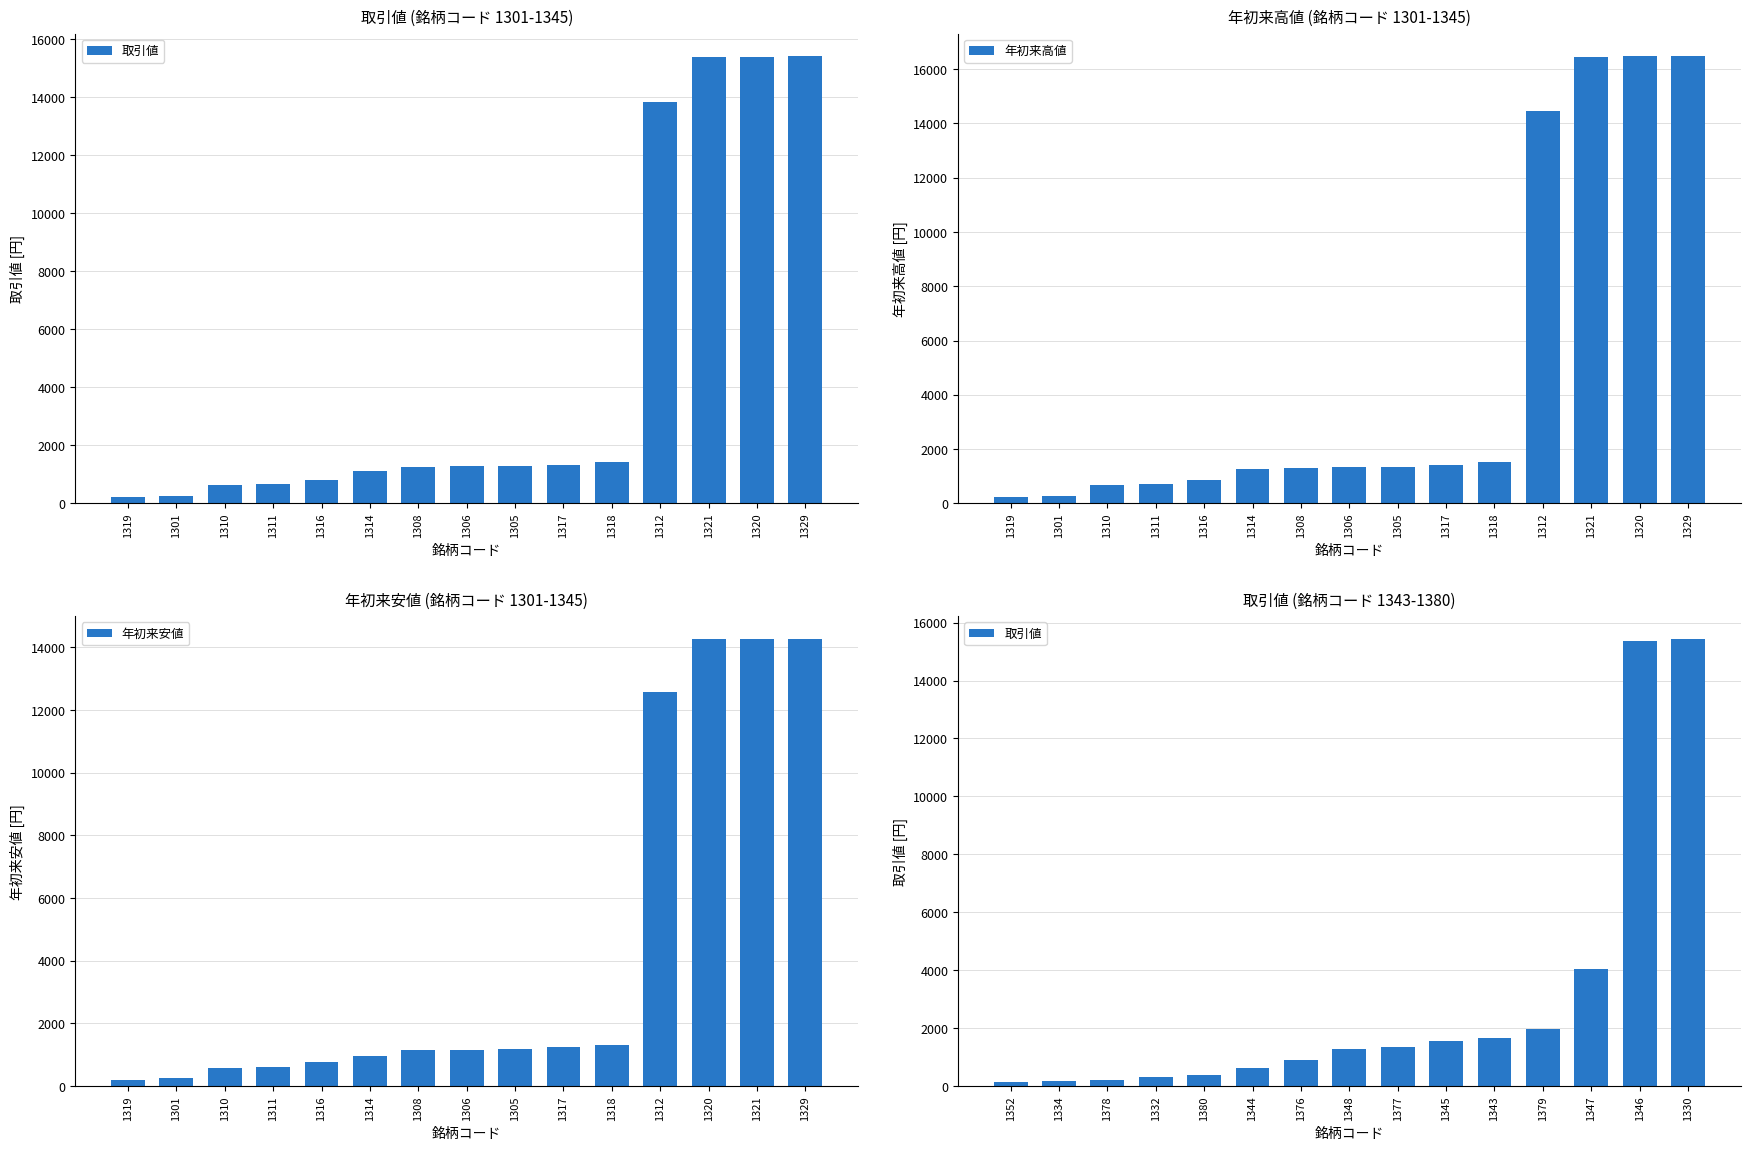

What is the difference between the maximum and minimum values in the 年初来高値 series?

16256